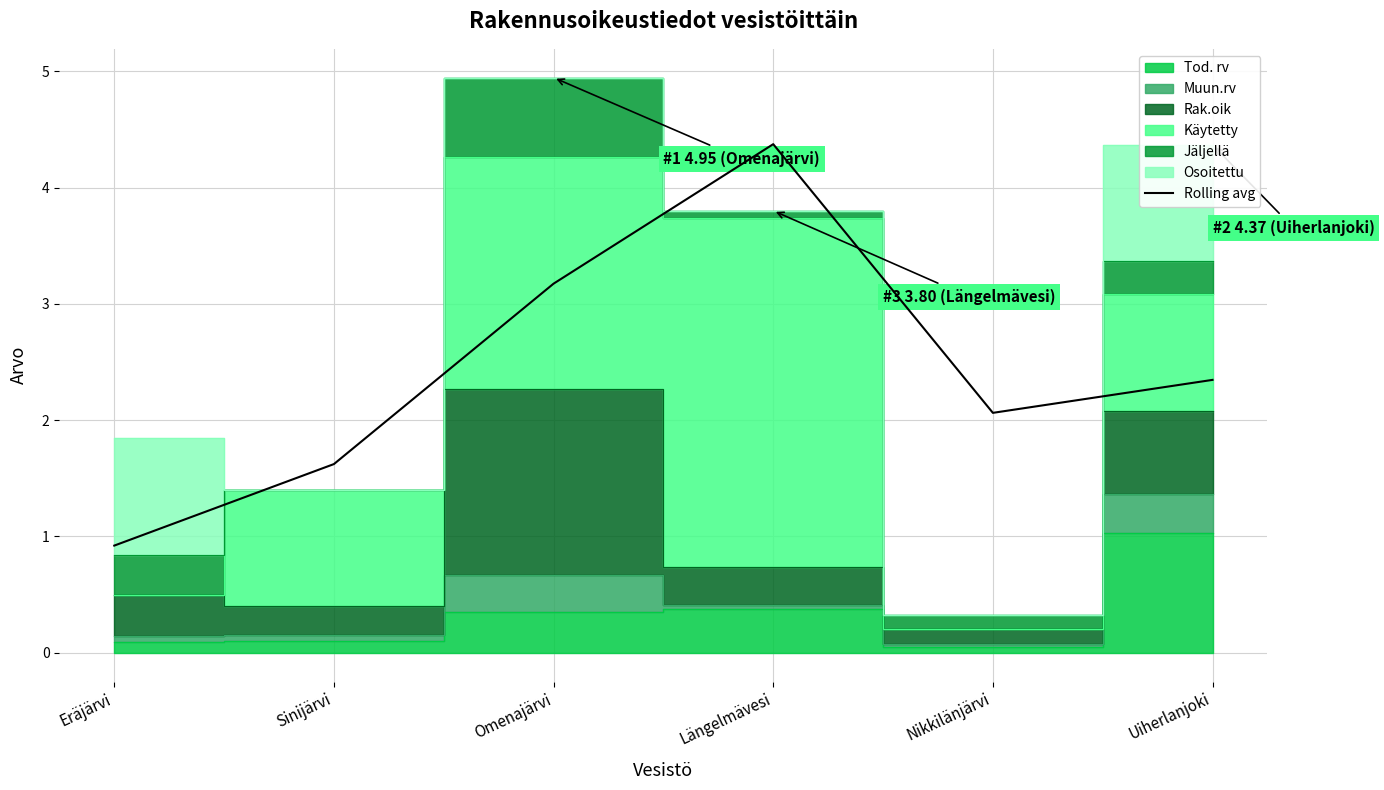

At which label does Rolling avg reach its minimum?

Eräjärvi